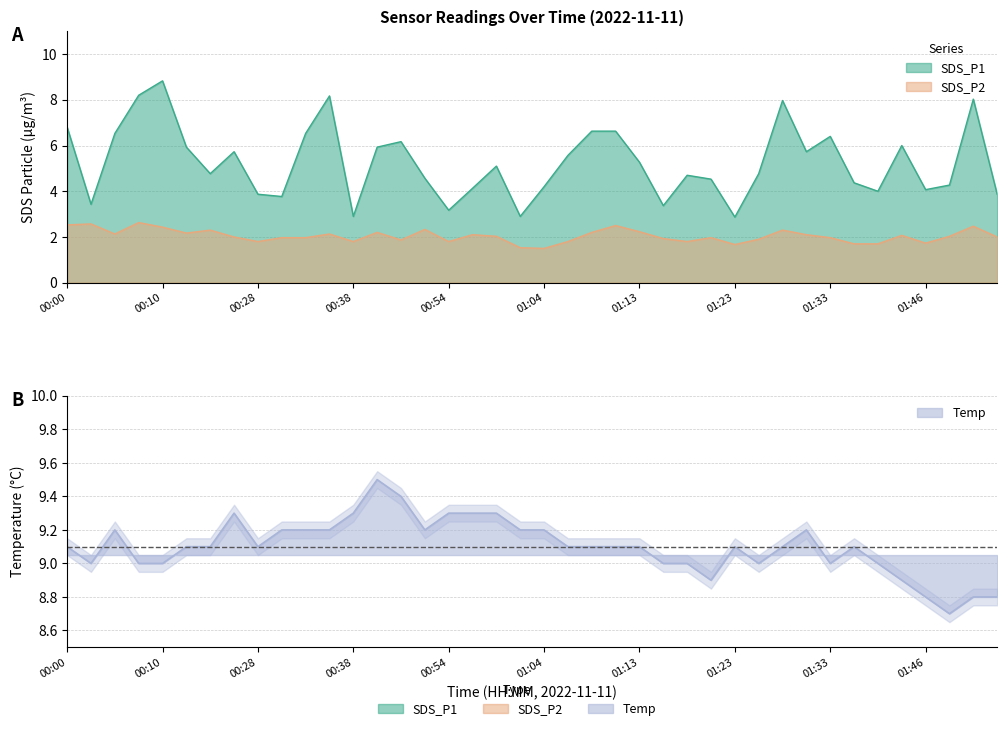

At which category does the chart reach its minimum across all series?

01:04